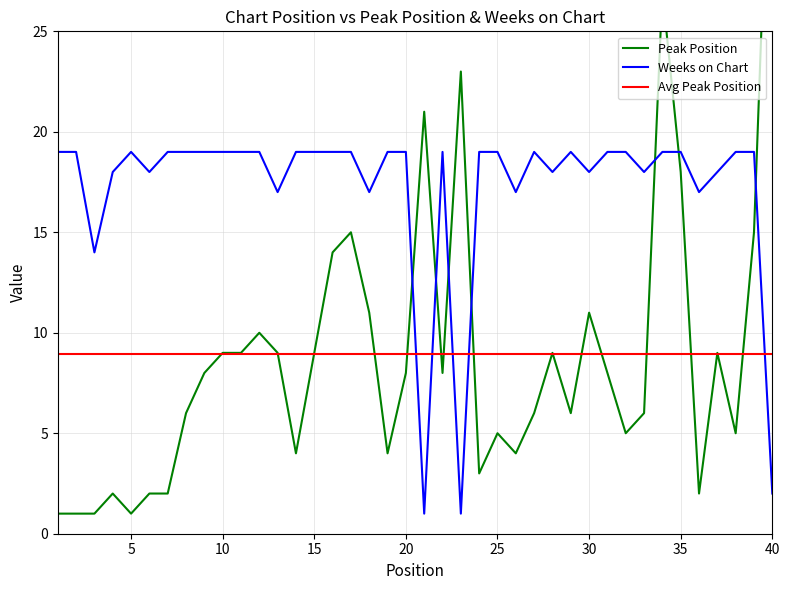

Which series ends up on top after the final intersection of Weeks on Chart and Peak Position?

Peak Position